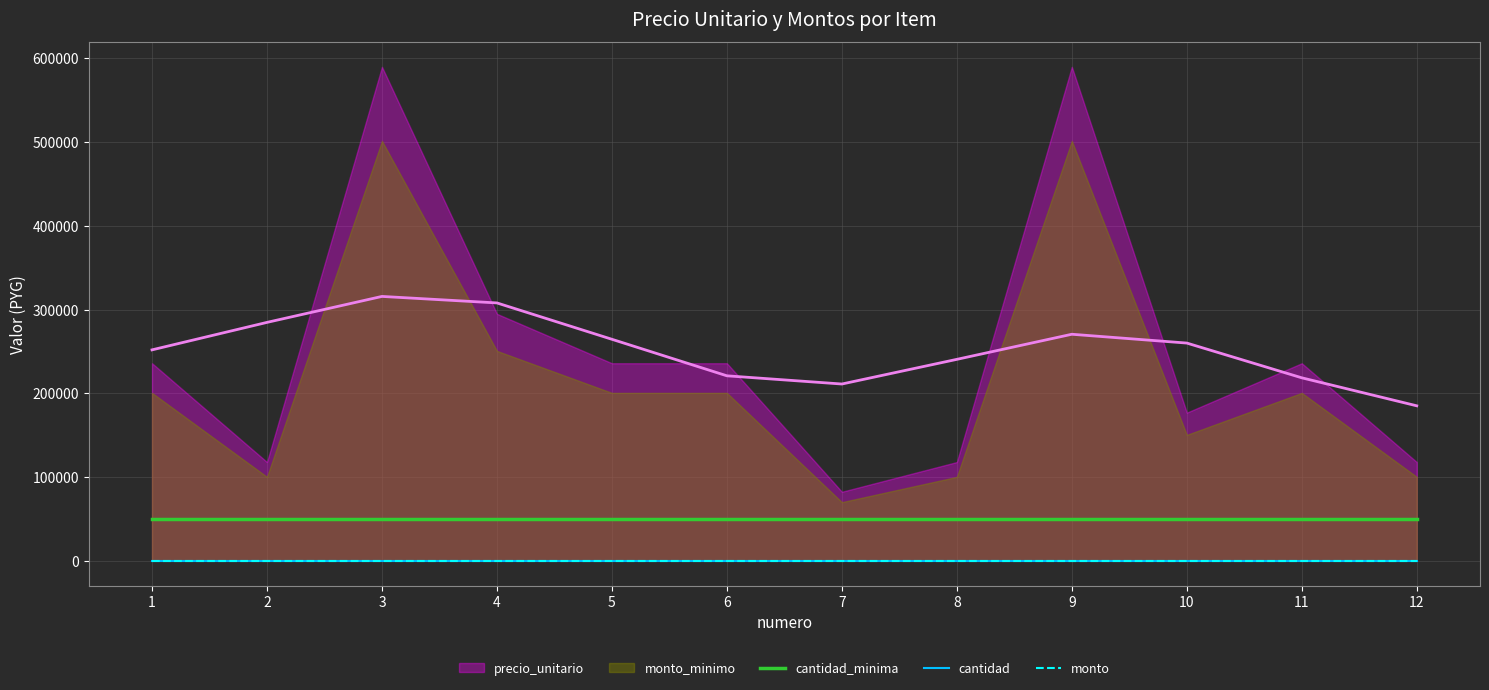

Is it true that monto equals 0 at 1?

True